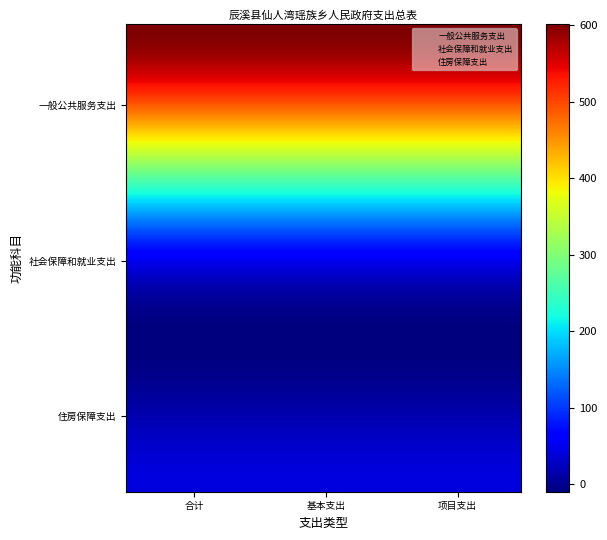

At which category is the sum across all series the highest?

合计